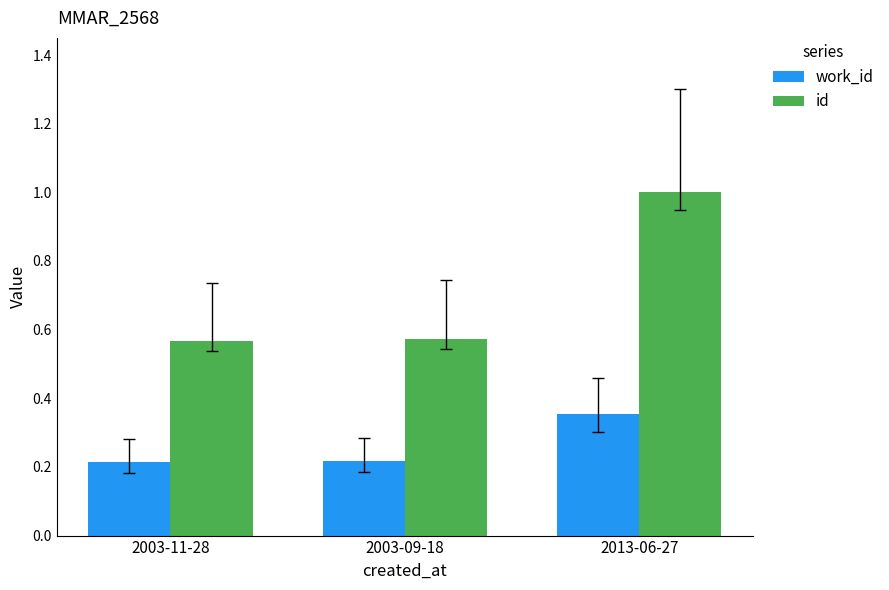

What is the greatest value displayed?

1.0